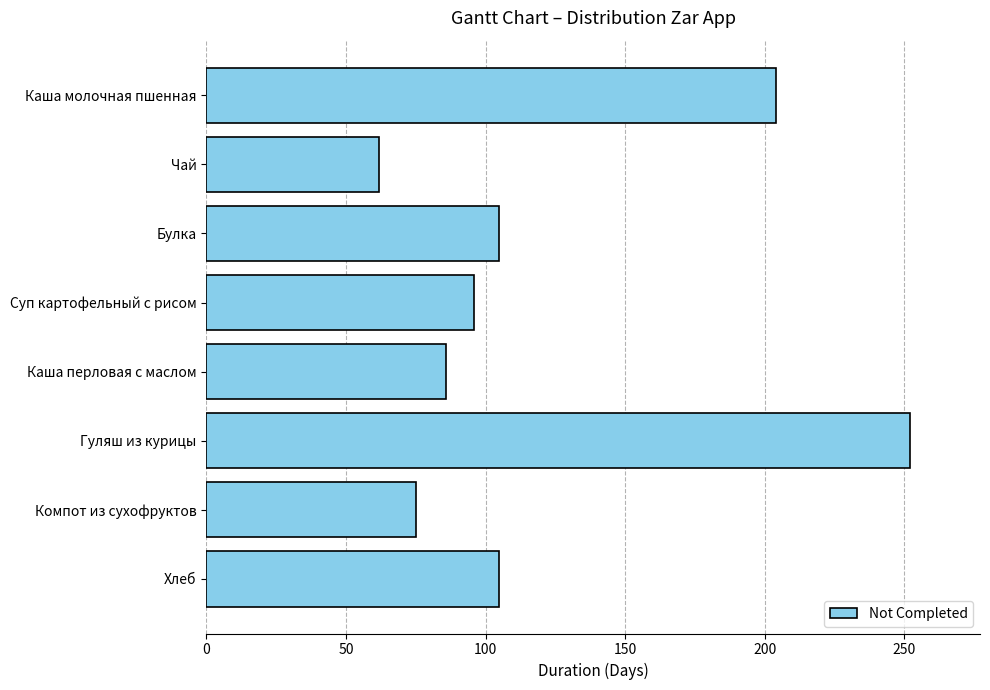

What is the label of the 2nd bar from the top?

Чай